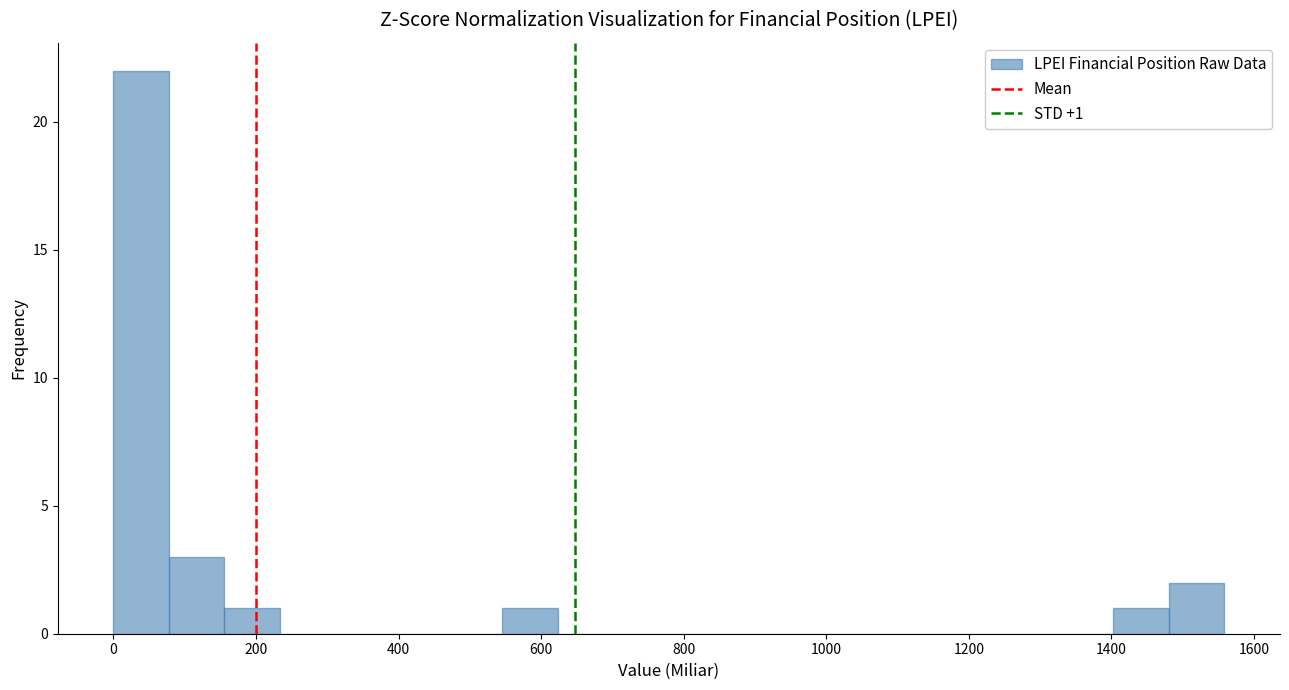

Read against the x-axis, roughly where is the centre of the tallest bar?

40